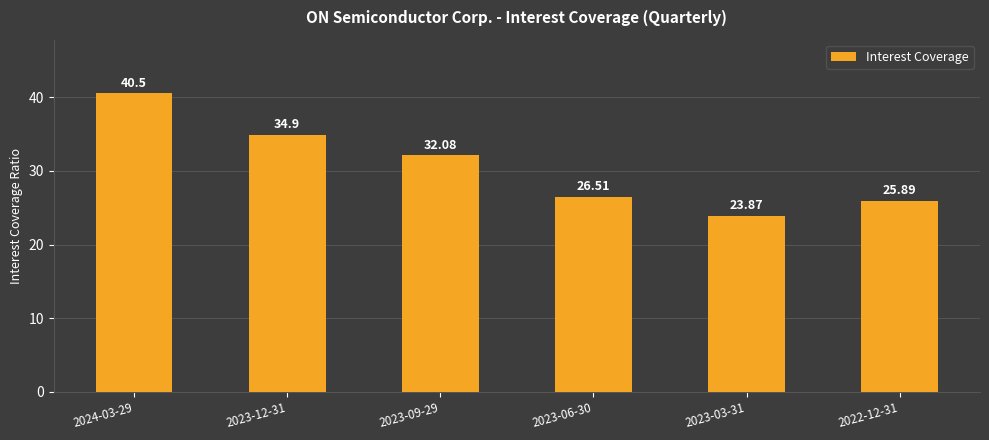

List the labels in order of value, largest first.

2024-03-29, 2023-12-31, 2023-09-29, 2023-06-30, 2022-12-31, 2023-03-31